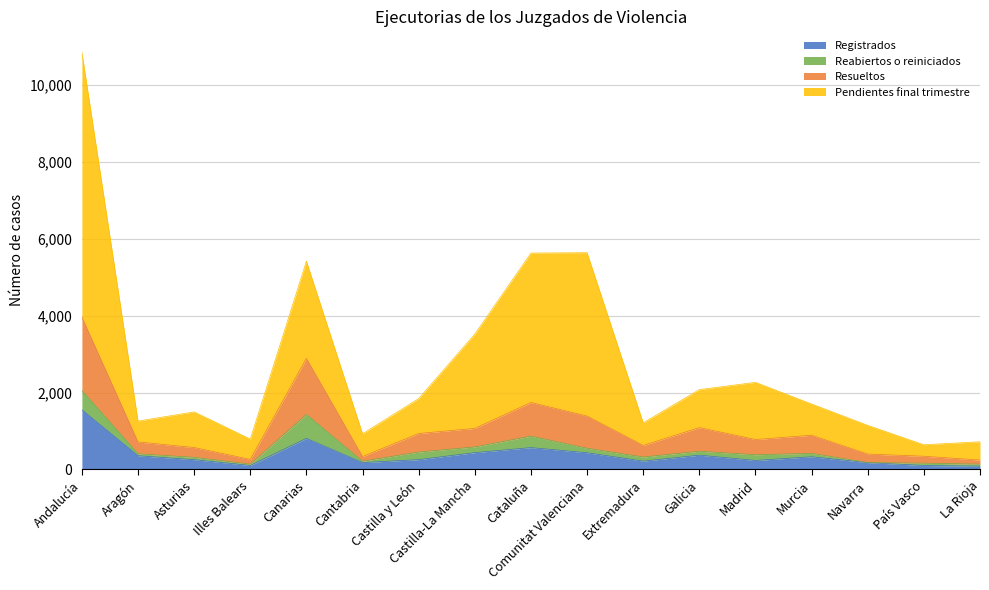

The Registrados series shows 254 at Asturias. True or false?

True